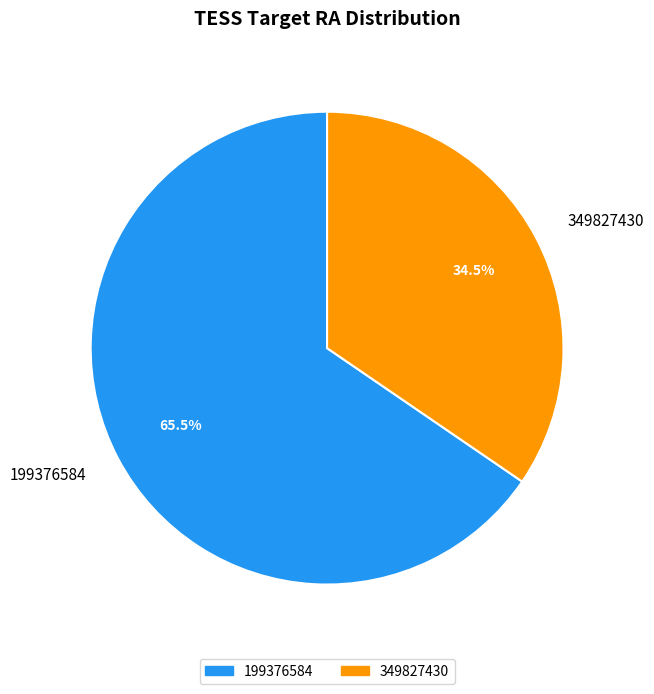

Is 349827430 the majority of the pie?

No